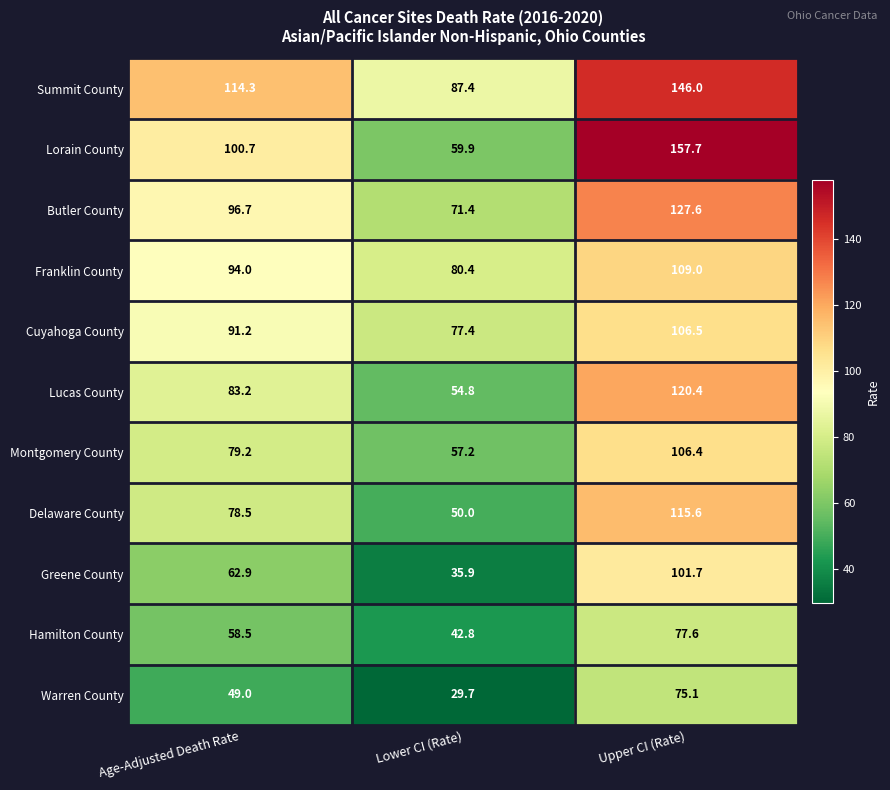

The value of Greene County at Age-Adjusted Death Rate is 92.6. True or false?

False